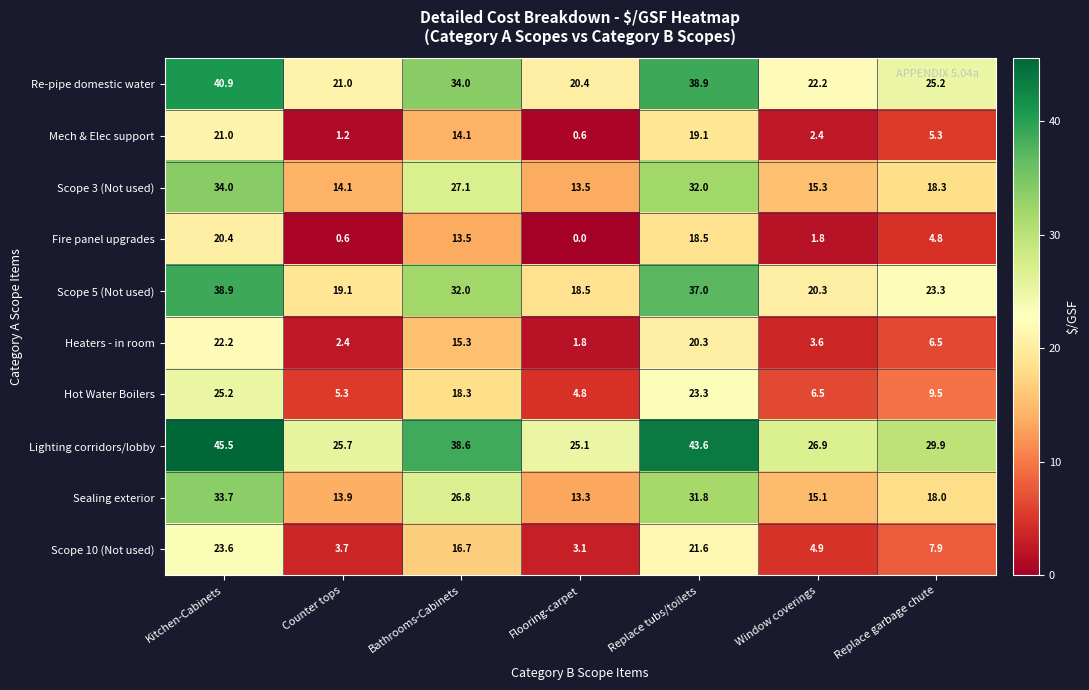

What is the difference between the highest and lowest values at Window coverings?

25.1